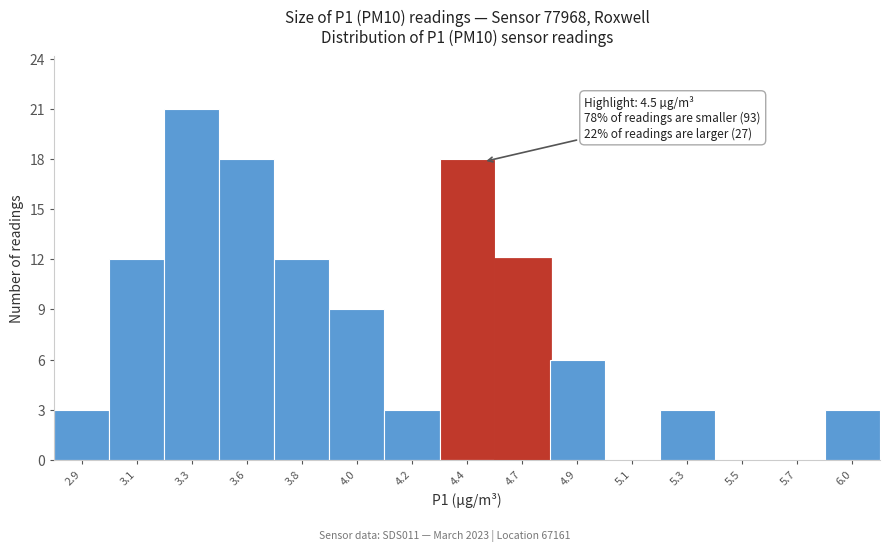

What is the change in value from 3.6 to 3.8?

-6